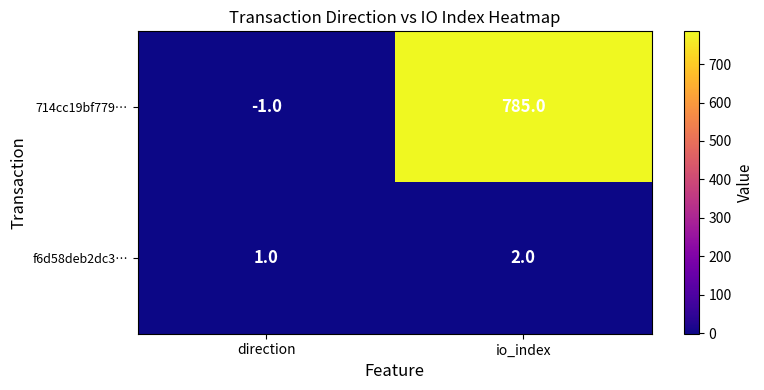

The 714cc19bf779… series shows -2 at direction. True or false?

False